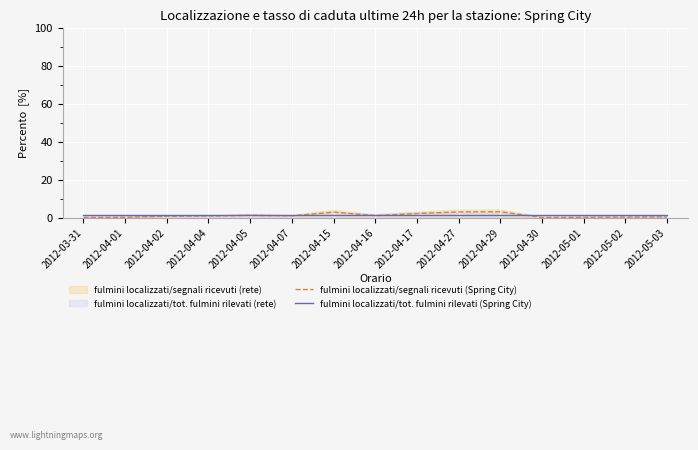

List the labels in order of fulmini localizzati/tot. fulmini rilevati (Spring City) value, smallest first.

2012-03-31, 2012-04-01, 2012-04-02, 2012-04-04, 2012-04-05, 2012-04-07, 2012-04-15, 2012-04-16, 2012-04-17, 2012-04-27, 2012-04-29, 2012-04-30, 2012-05-01, 2012-05-02, 2012-05-03